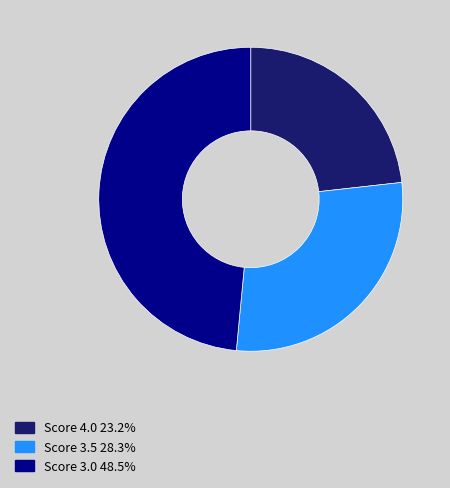

Is there any slice that represents more than half of the pie?

No